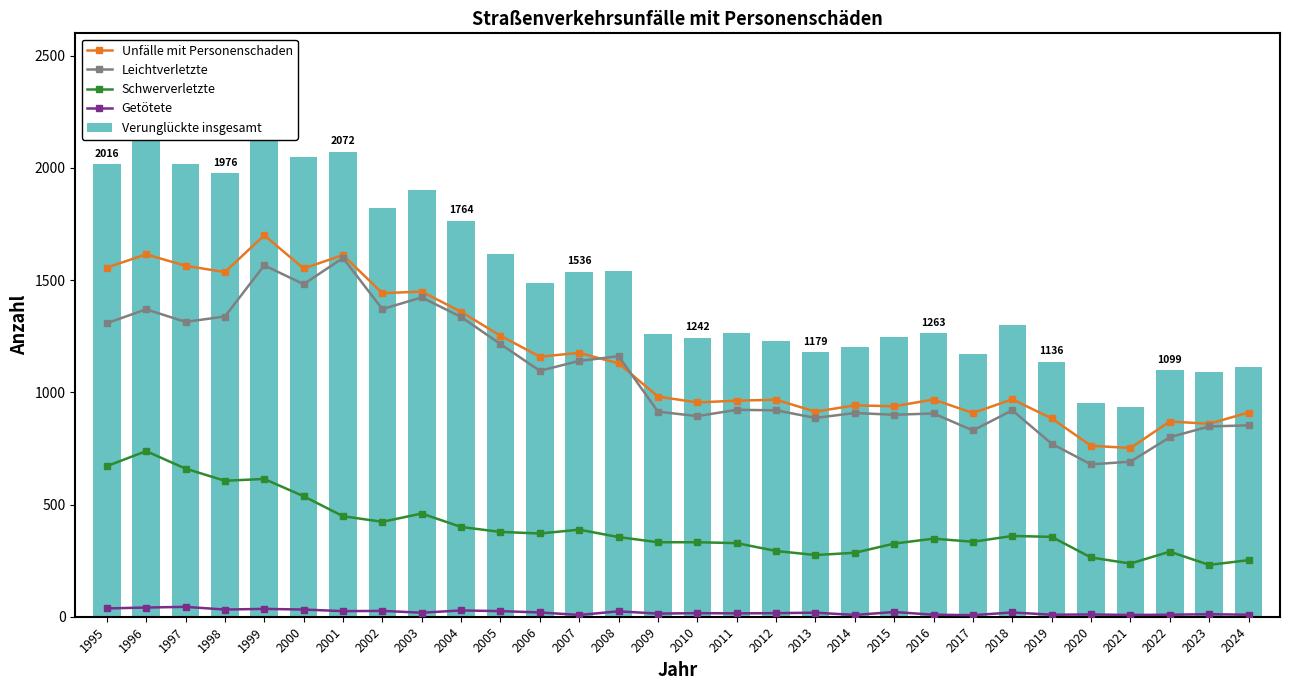

What is the value of the Leichtverletzte bar at the 17th from the left?

922